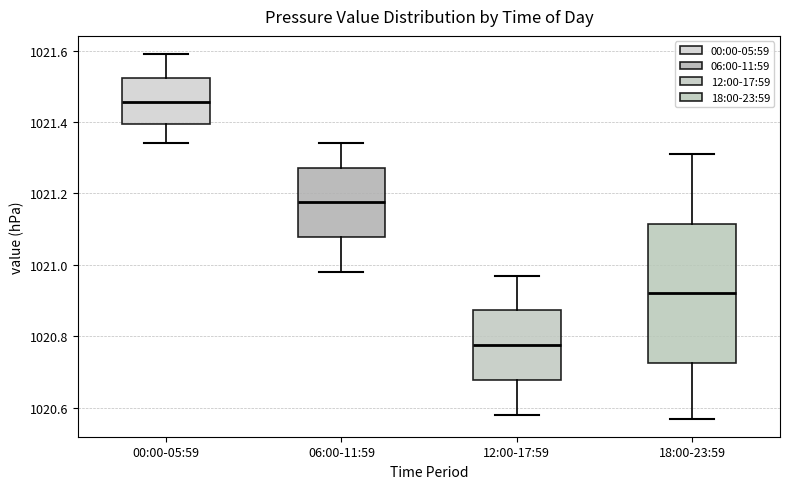

Which box's median line is the highest?

00:00-05:59